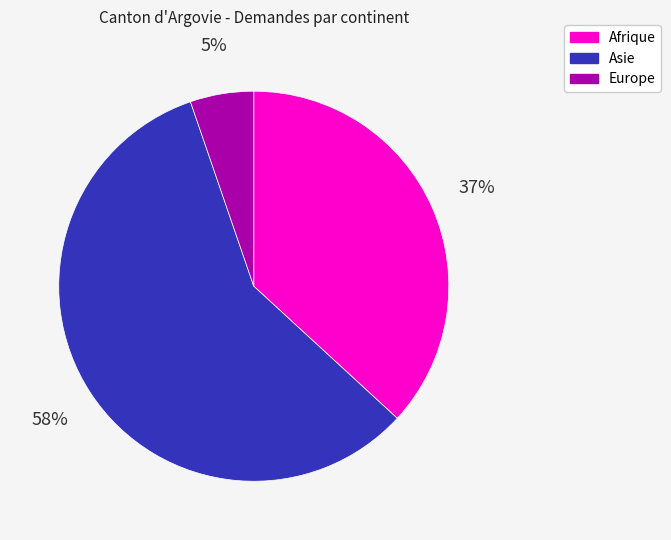

Which has a higher value, Afrique or Asie?

Asie